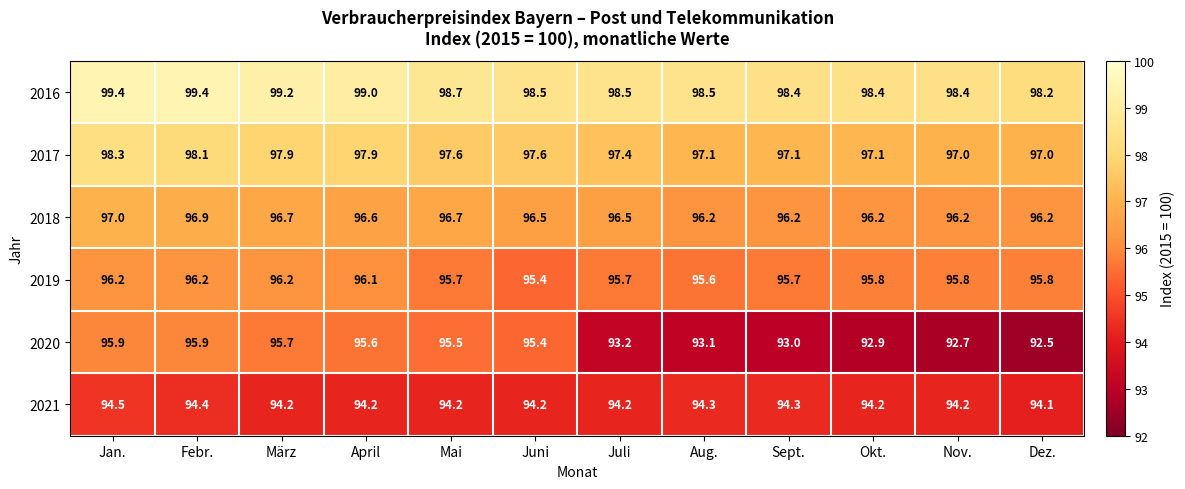

What is the sum of all 2021 values?

1131.0